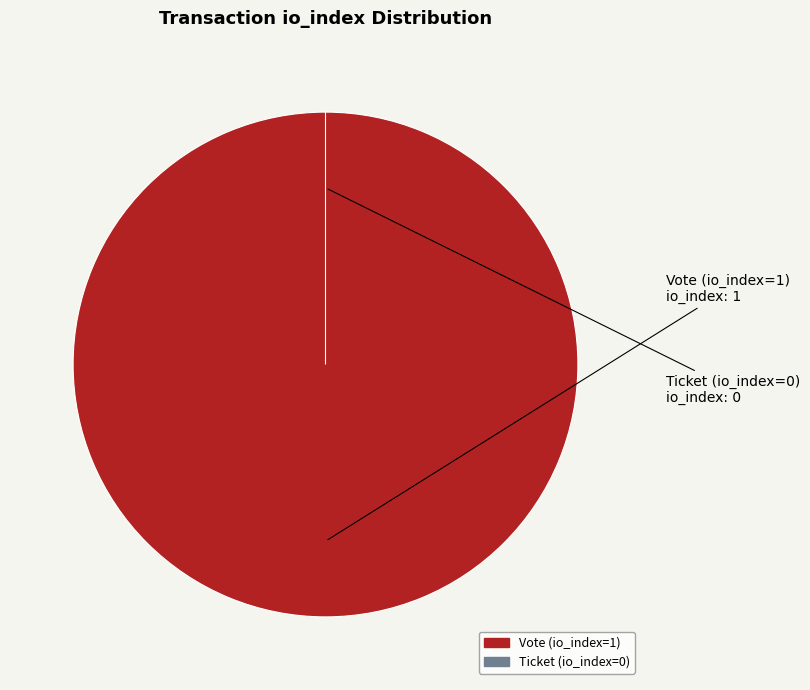

Which category accounts for the majority?

Vote (io_index=1)